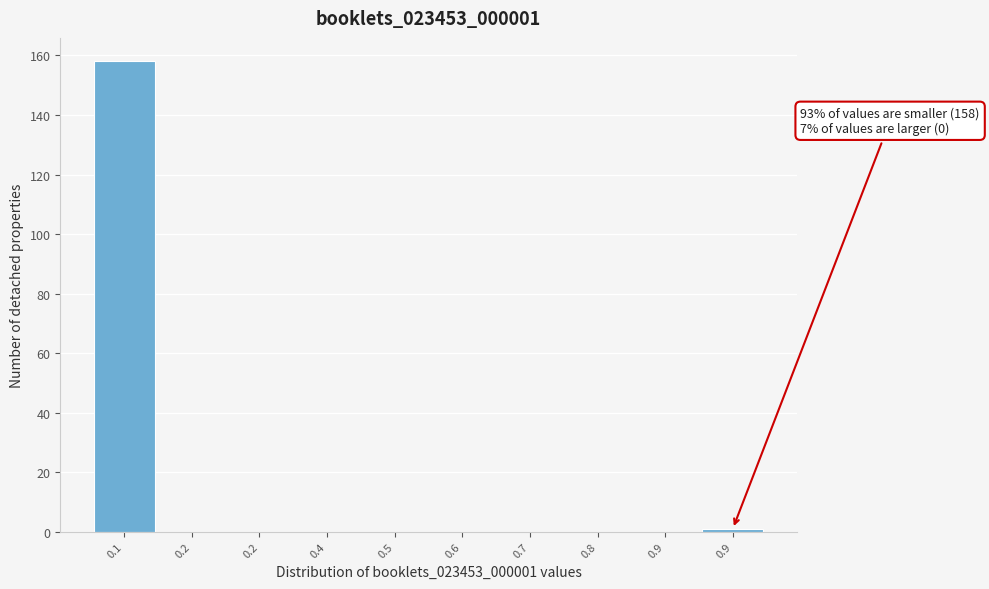

Are the bars horizontal?

No